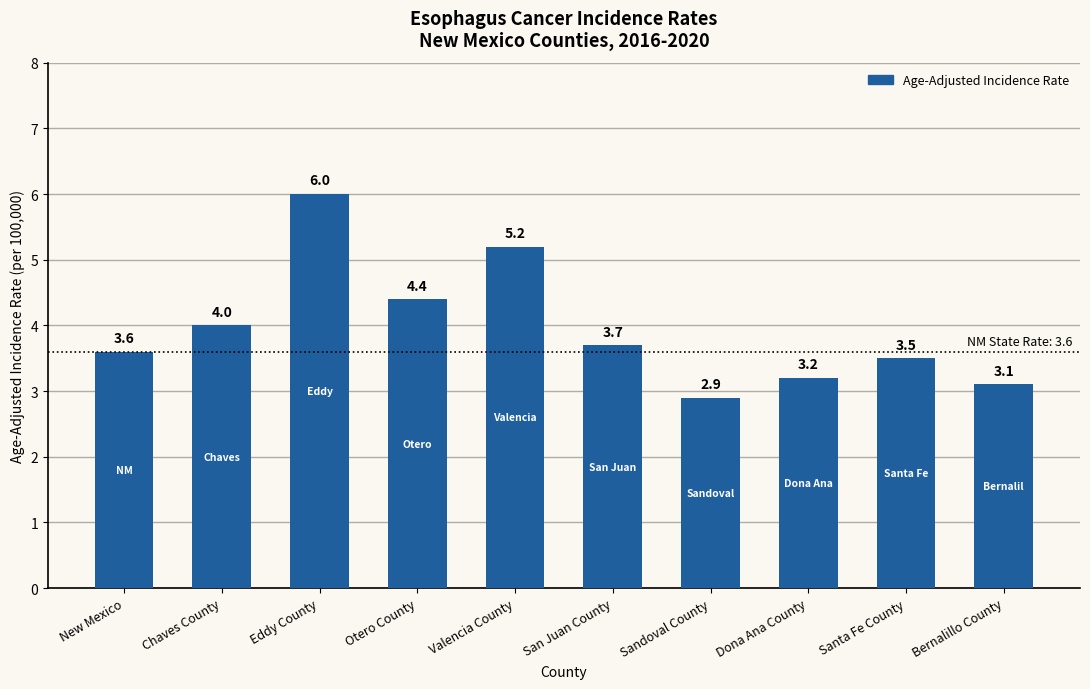

What is the difference between the maximum and second lowest values?

2.9